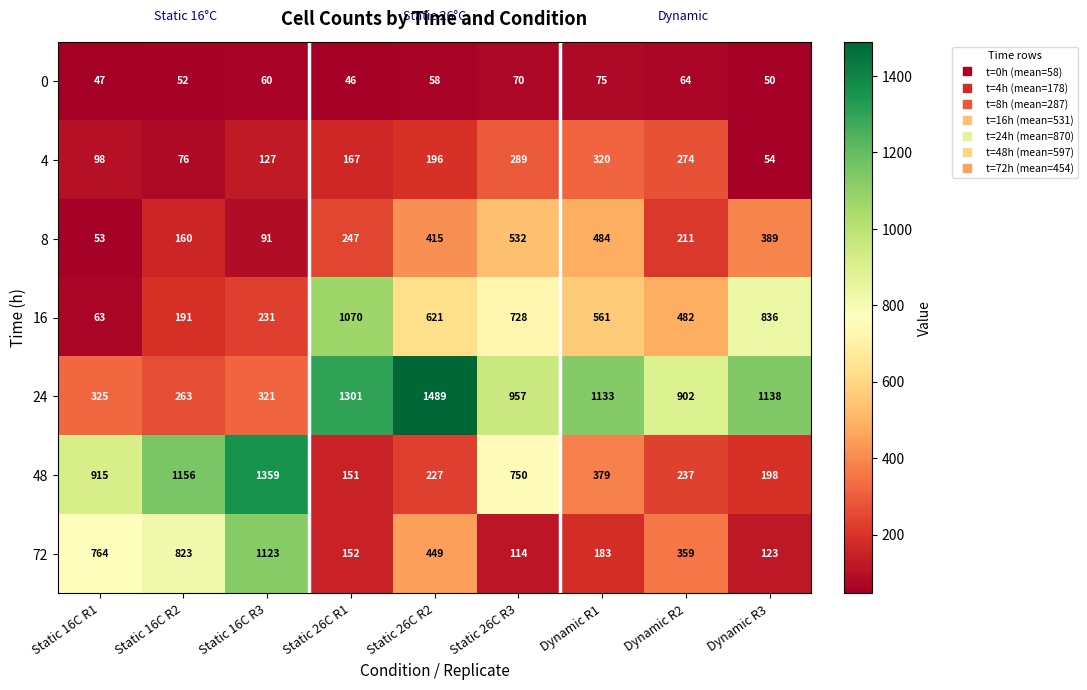

At how many categories does at least one series exceed 319?

9